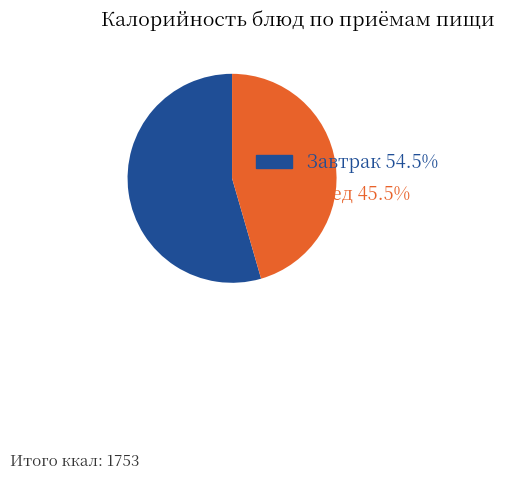

Is there a majority slice in this chart?

Yes